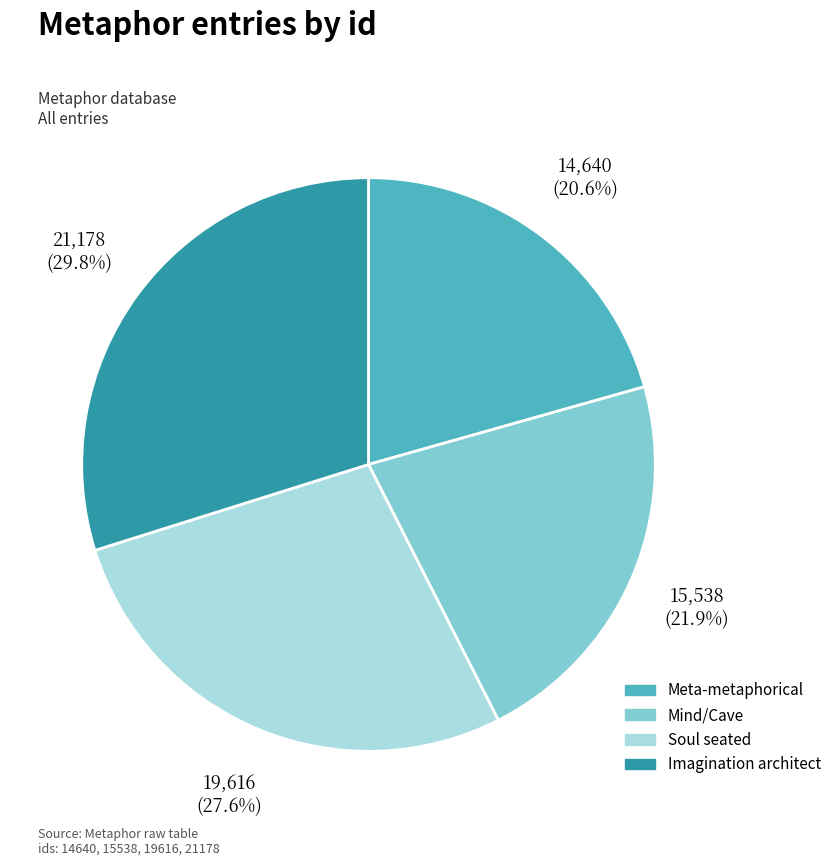

Which has a higher value, Soul seated or Mind/Cave?

Soul seated